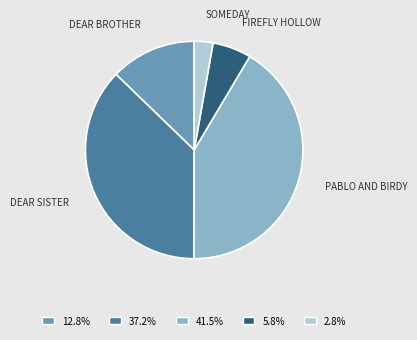

Is there a majority slice in this chart?

No